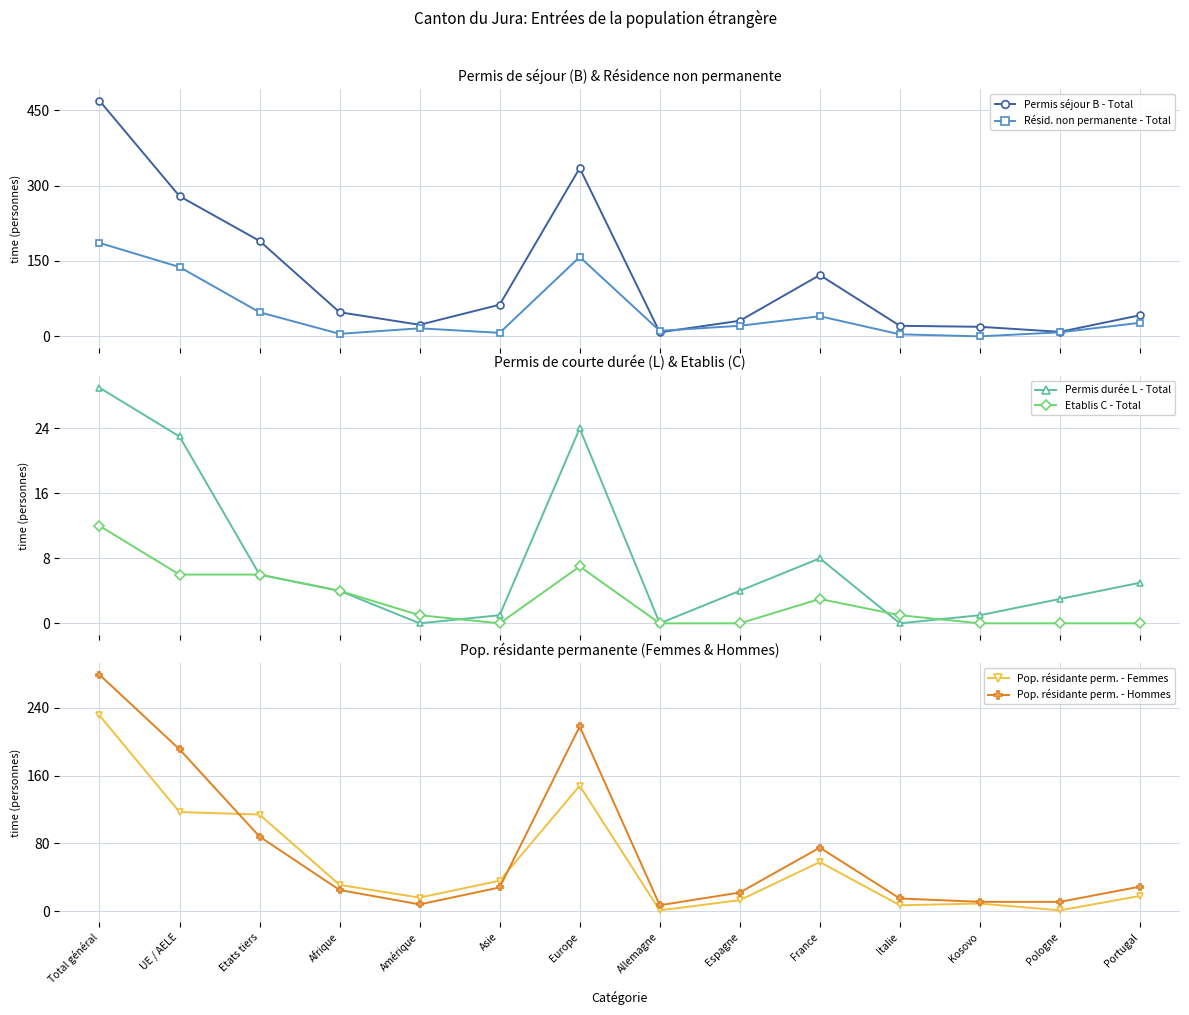

Where is the first local minimum for Etablis C - Total?

Asie